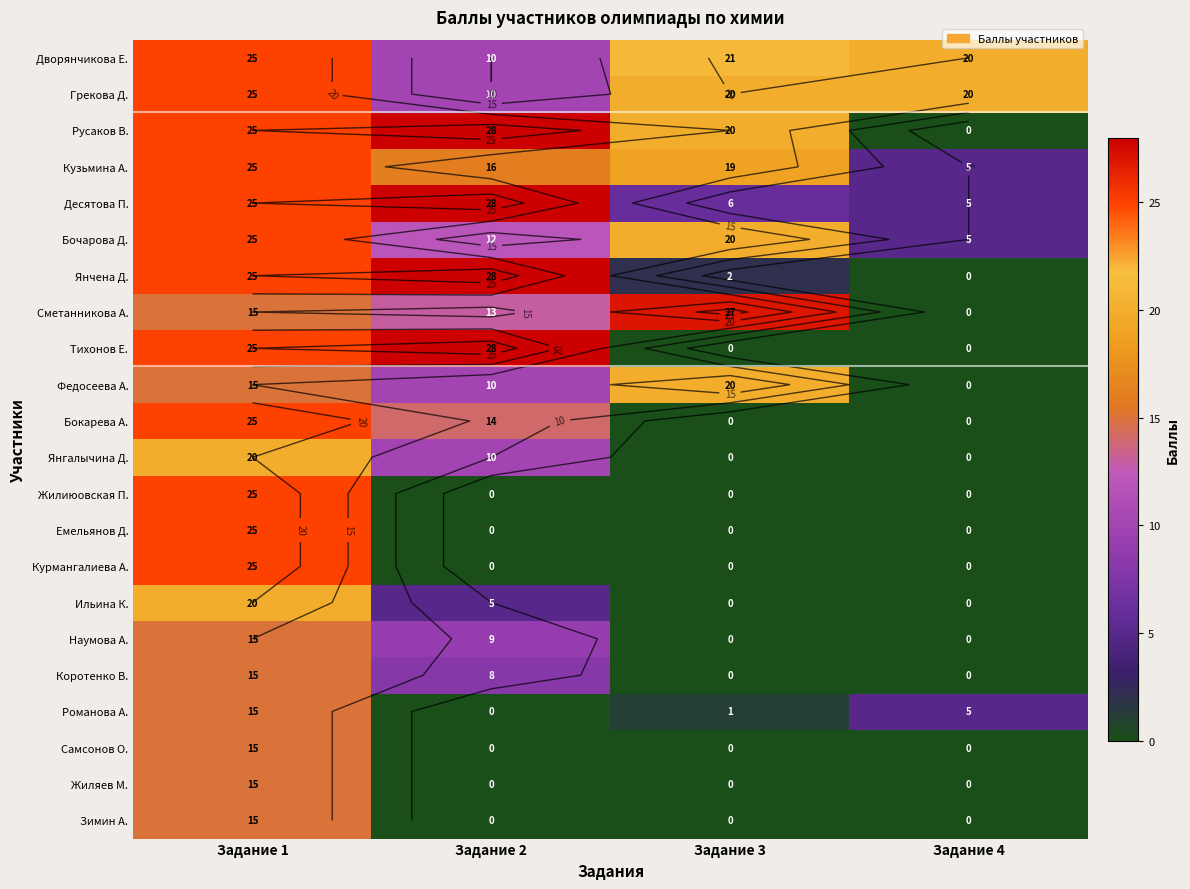

At which category does the chart reach its minimum across all series?

Задание 4